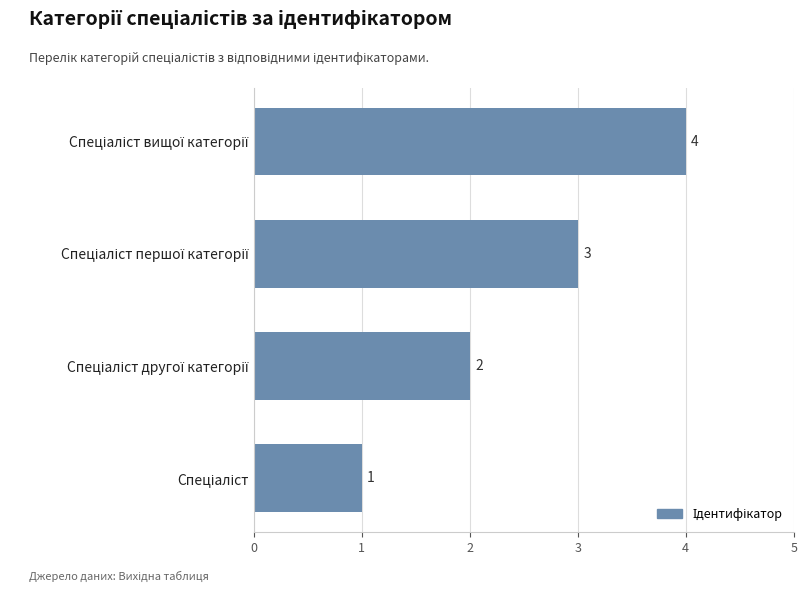

How many data points are less than 3?

2